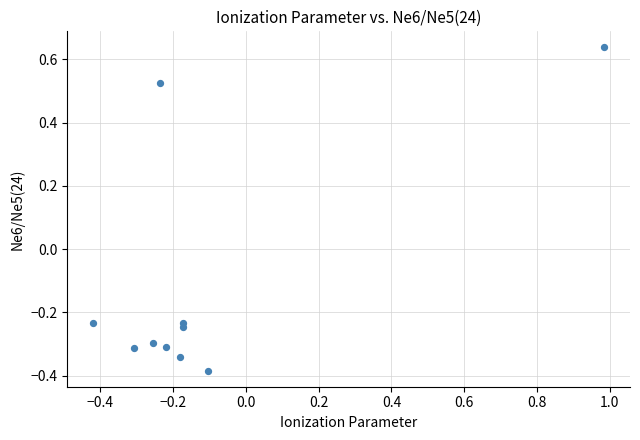

What is the range of Y values (max minus min)?

1.0